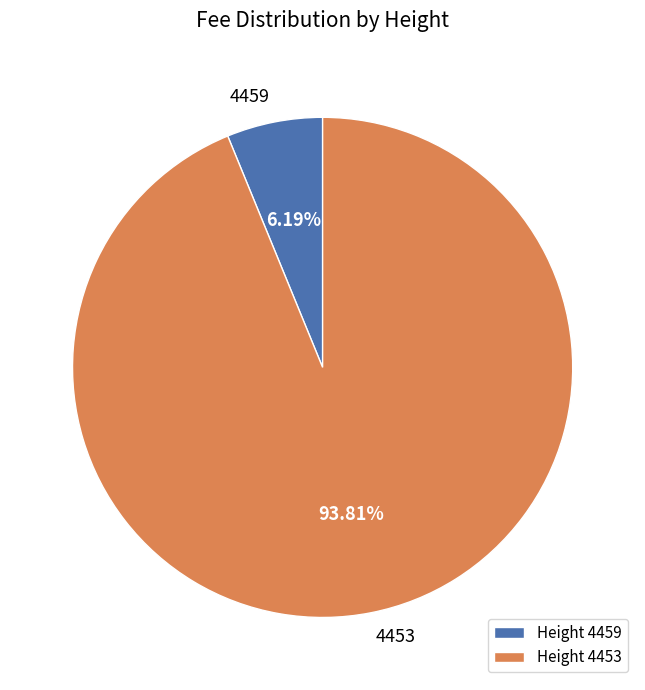

Combined, do 4459 and 4453 account for over 50%?

Yes